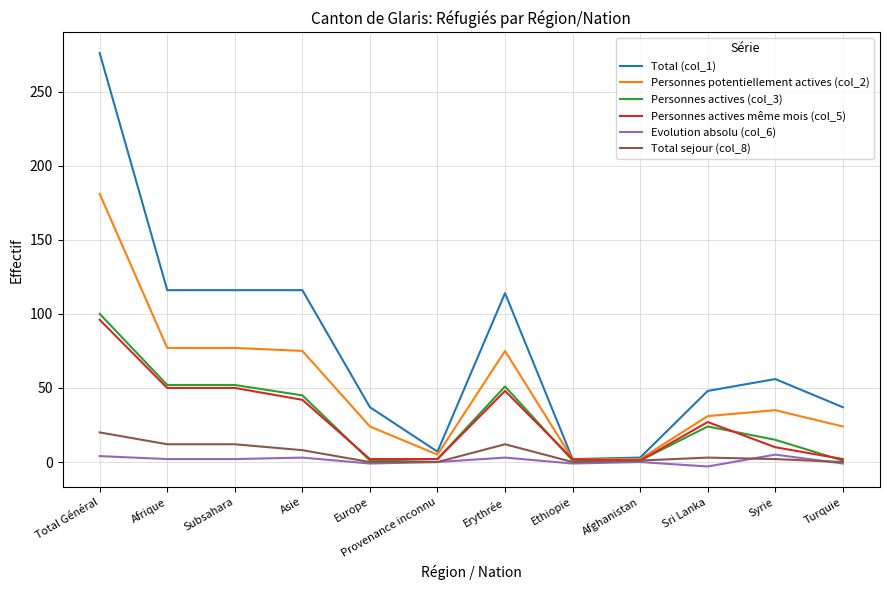

Which series has the largest range (max minus min)?

Total (col_1)